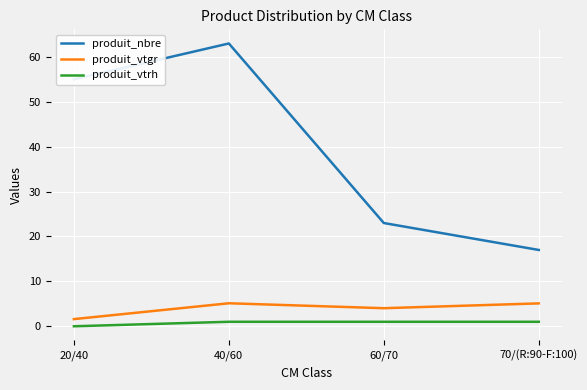

Rank the series by their maximum value, from lowest to highest.

produit_vtrh, produit_vtgr, produit_nbre